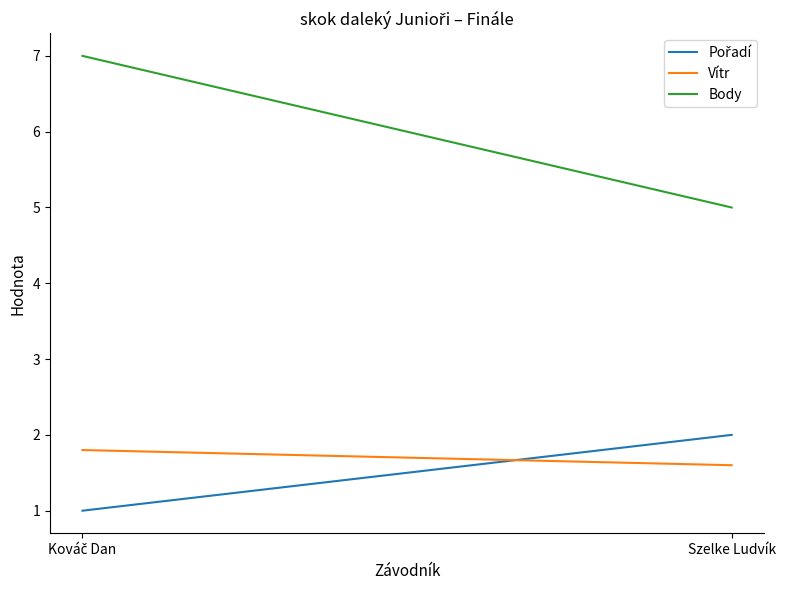

What is the minimum value for Body?

5.0